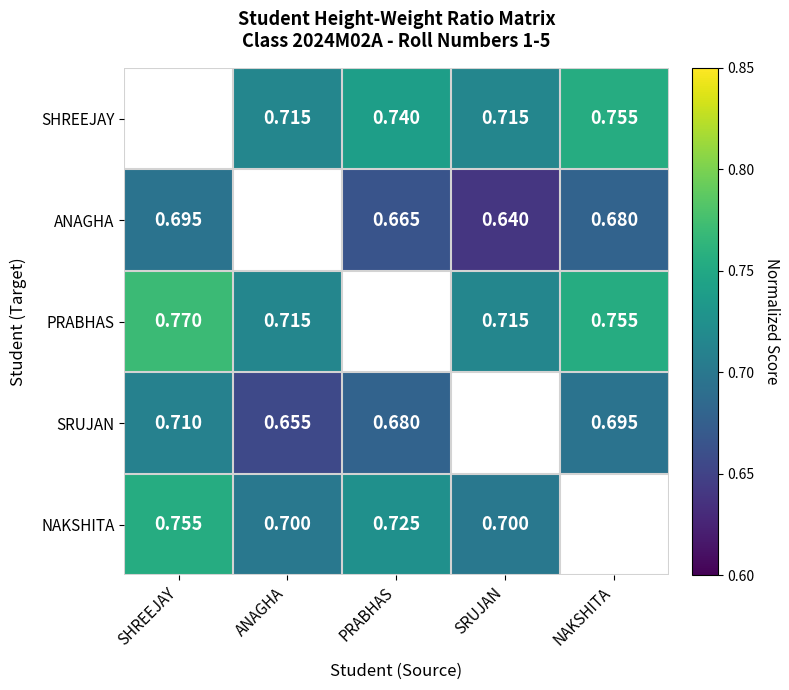

Which series changed the most between SHREEJAY and NAKSHITA?

PRABHAS